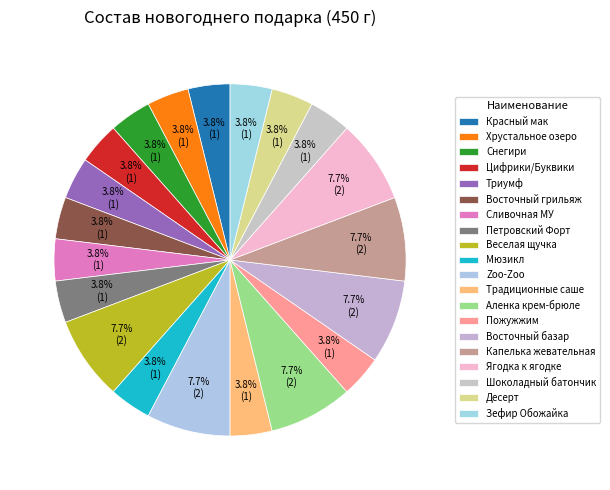

To the nearest percent, what portion does Снегири represent?

4%